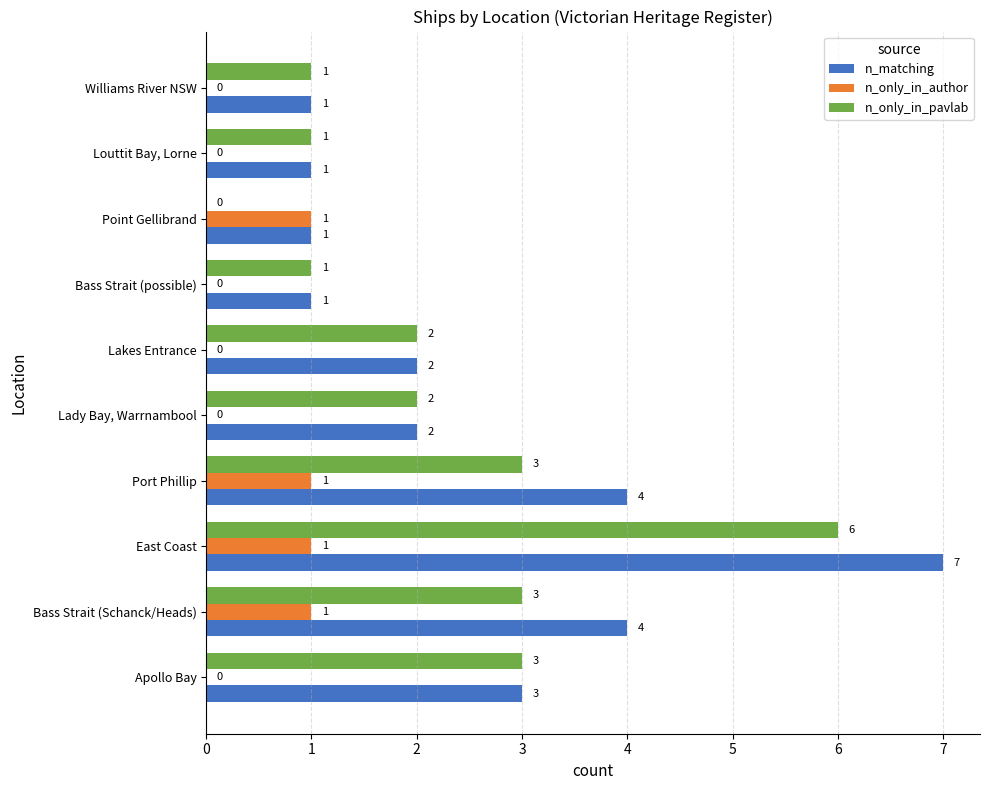

At which category does the chart reach its peak across all series?

East Coast